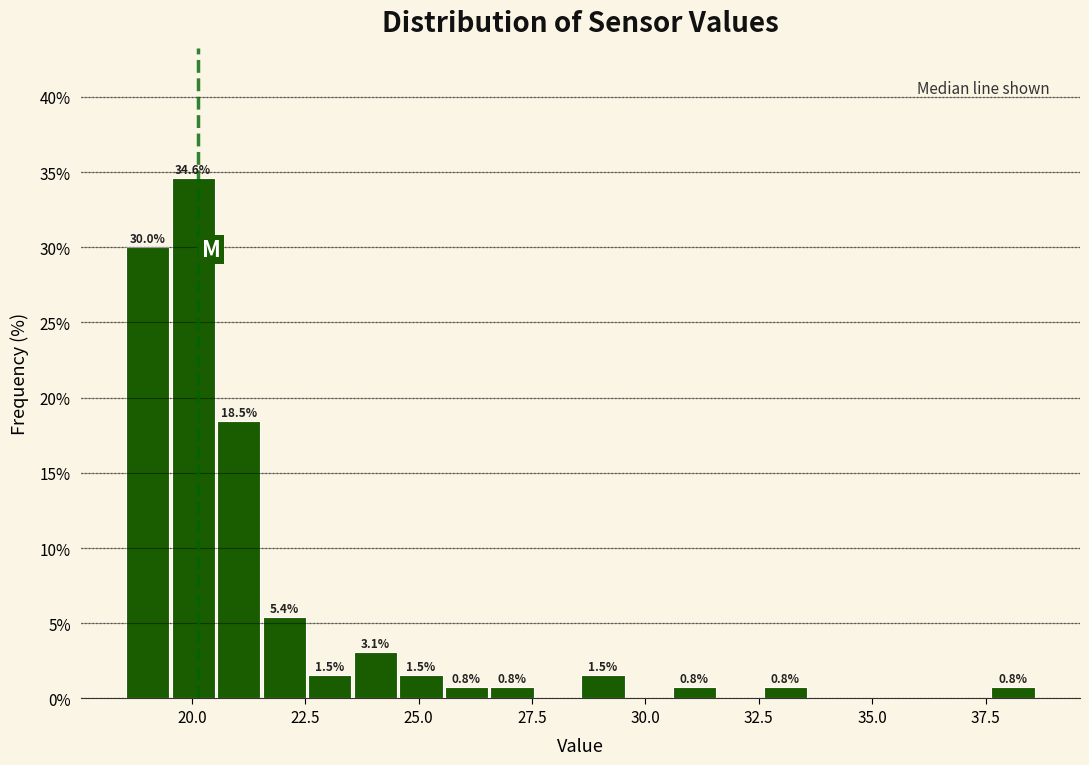

Around what value on the x-axis is the tallest bar? Give the approximate position of its centre, as read against the axis.

20.0